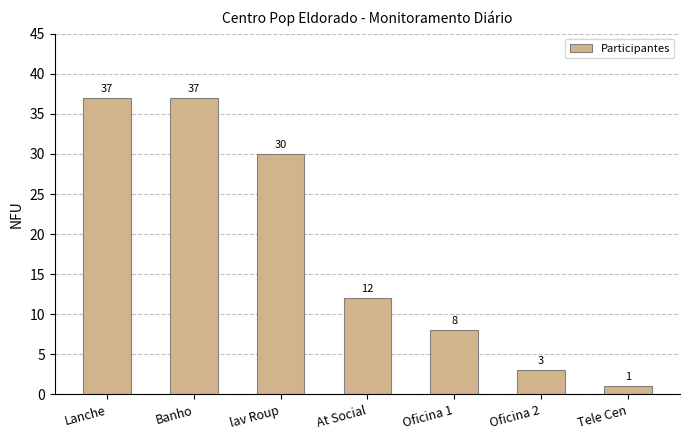

Reading left to right, list all the values displayed in this chart.

37	37	30	12	8	3	1